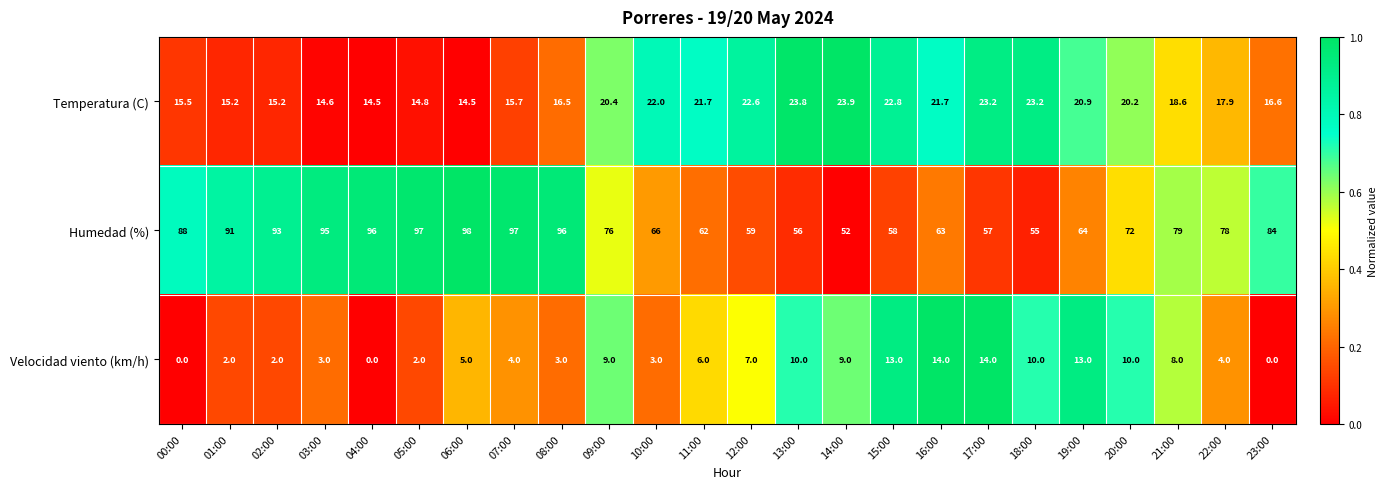

Rank the series by their maximum value, from highest to lowest.

Humedad (%), Temperatura (C), Velocidad viento (km/h)